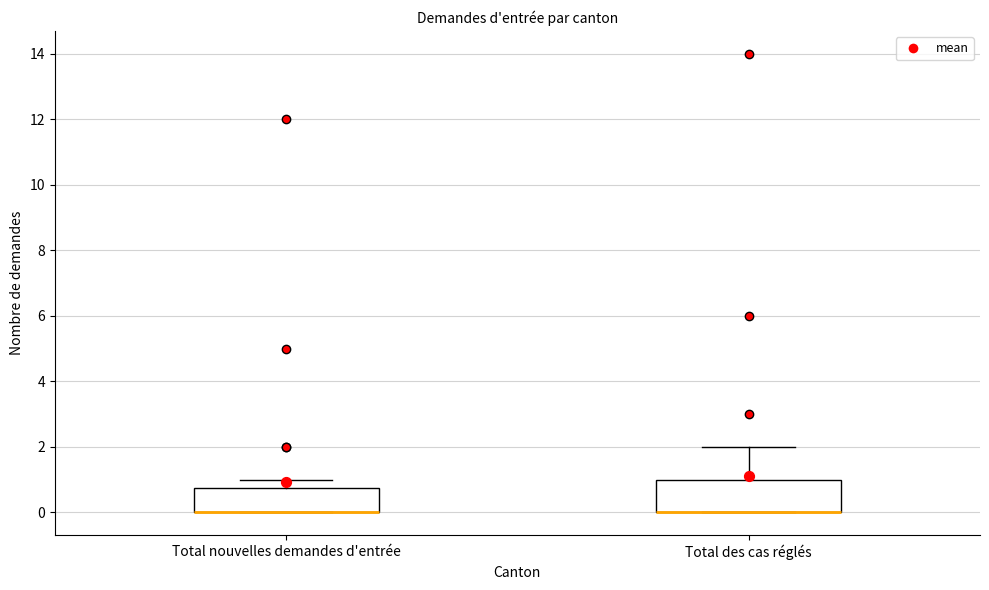

Reading left to right, read every box against the y-axis: the position of its median line, the range the box covers, and the ends of its whiskers. The values are not printed on the chart, so give them approximately, as read against the axis.

Total nouvelles demandes d'entrée: median 0.0 (drawn on the box's lower edge), box 0.0 to 0.8, whiskers 0.0 to 1.0
Total des cas réglés: median 0.0 (drawn on the box's lower edge), box 0.0 to 1.0, whiskers 0.0 to 2.0